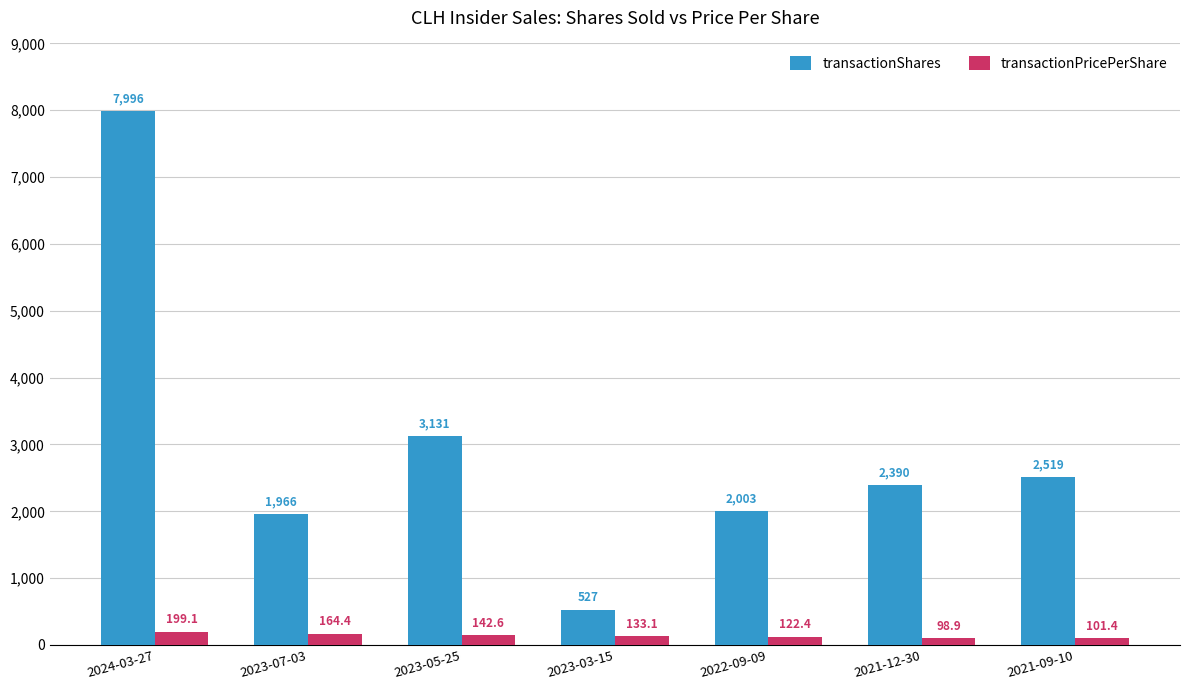

How many groups of bars are there?

7